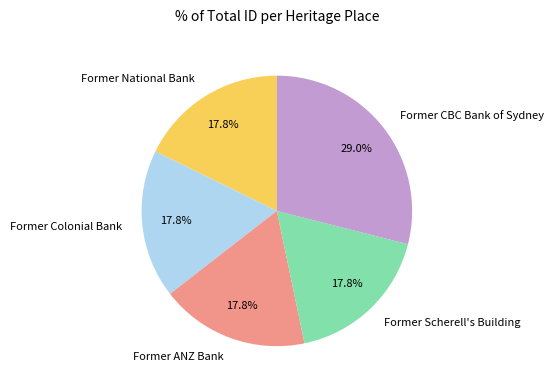

To the nearest percent, what is the combined percentage of Former Scherell's Building and Former National Bank?

36%